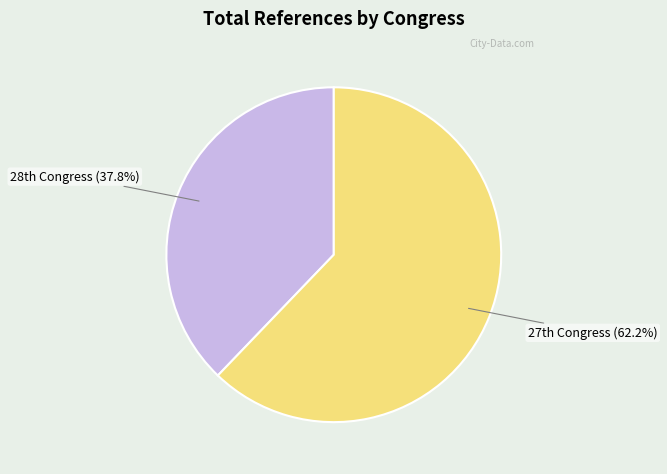

Is there any slice that represents more than half of the pie?

Yes